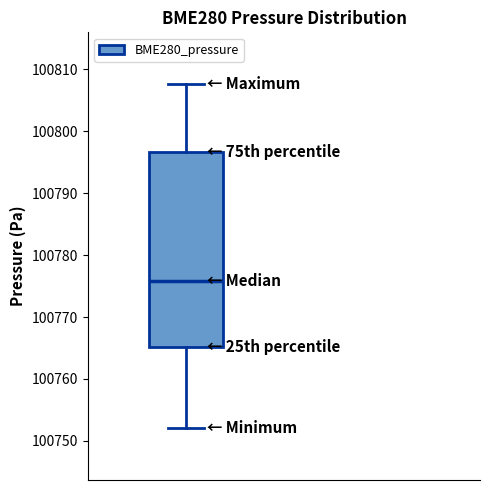

Transcribe this box plot: give where the median line is, the range the box spans, and where the two whiskers end, as read against the y-axis. The values are not printed on the chart, so give them approximately, as read against the axis.

median 100776, box 100765 to 100797, whiskers 100752 to 100808